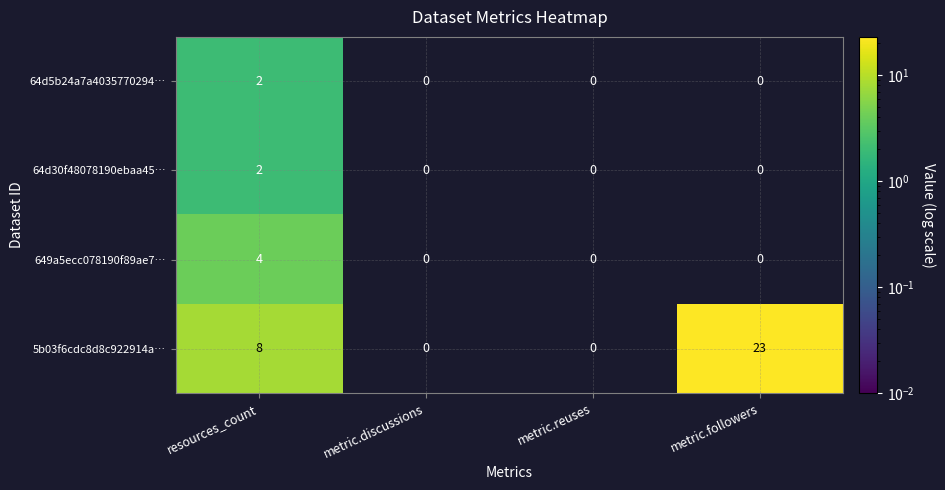

What is the sum of the 649a5ecc078190f89ae7… values at resources_count and metric.reuses?

4